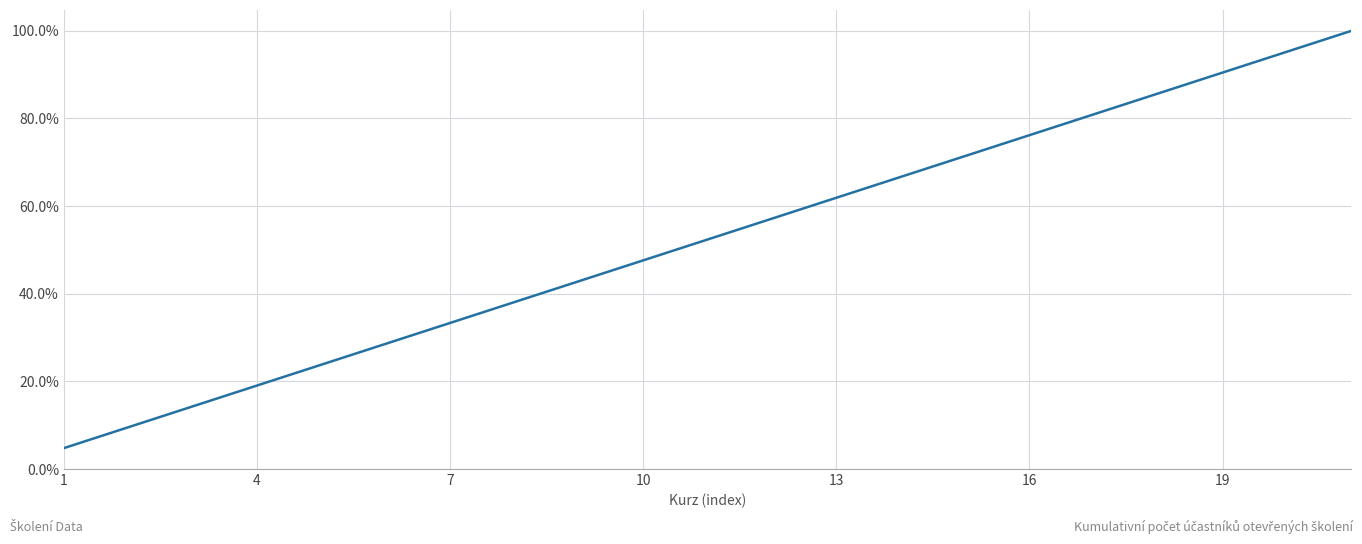

What is the value of the 6th point from the left?

0.3